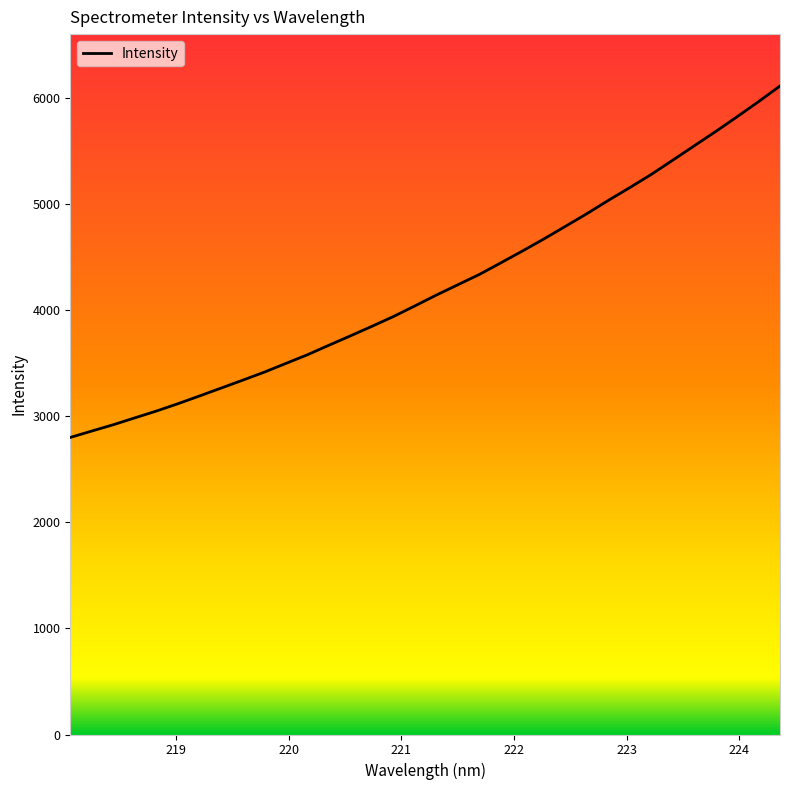

What is the smallest value displayed?

2801.1